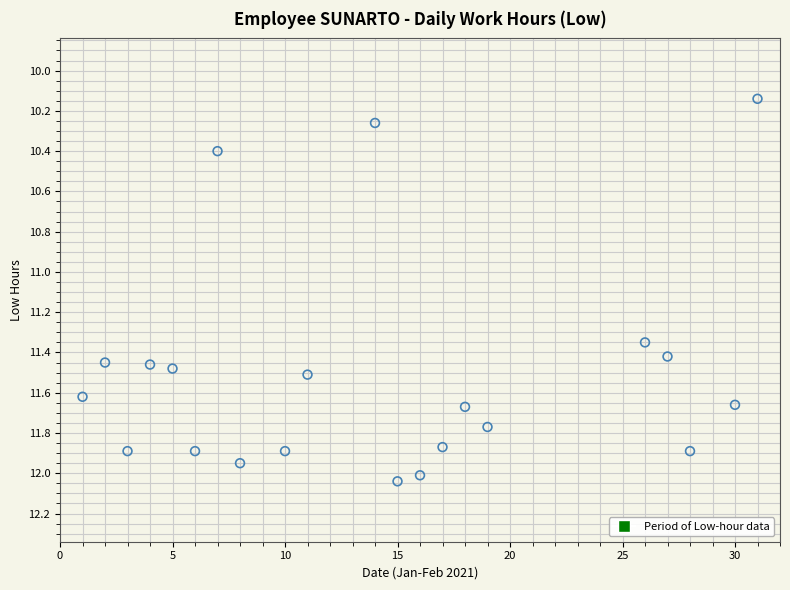

What is the range of Y values (max minus min)?

1.9